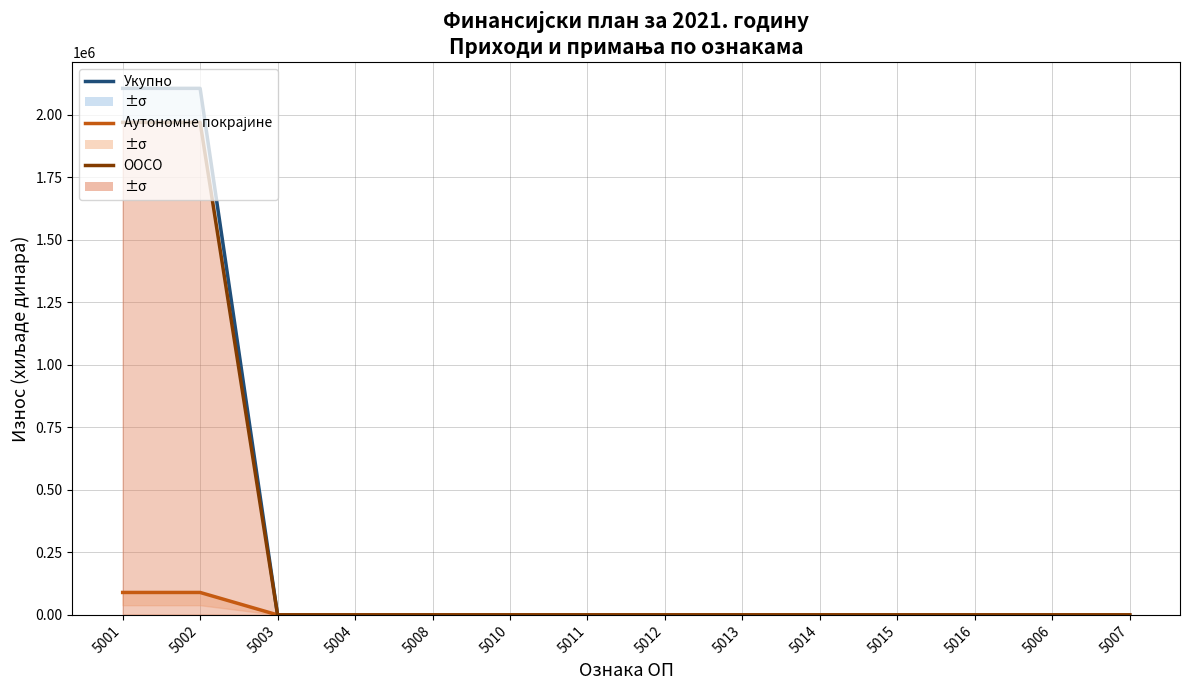

Which series has the largest total across all categories?

Укупно